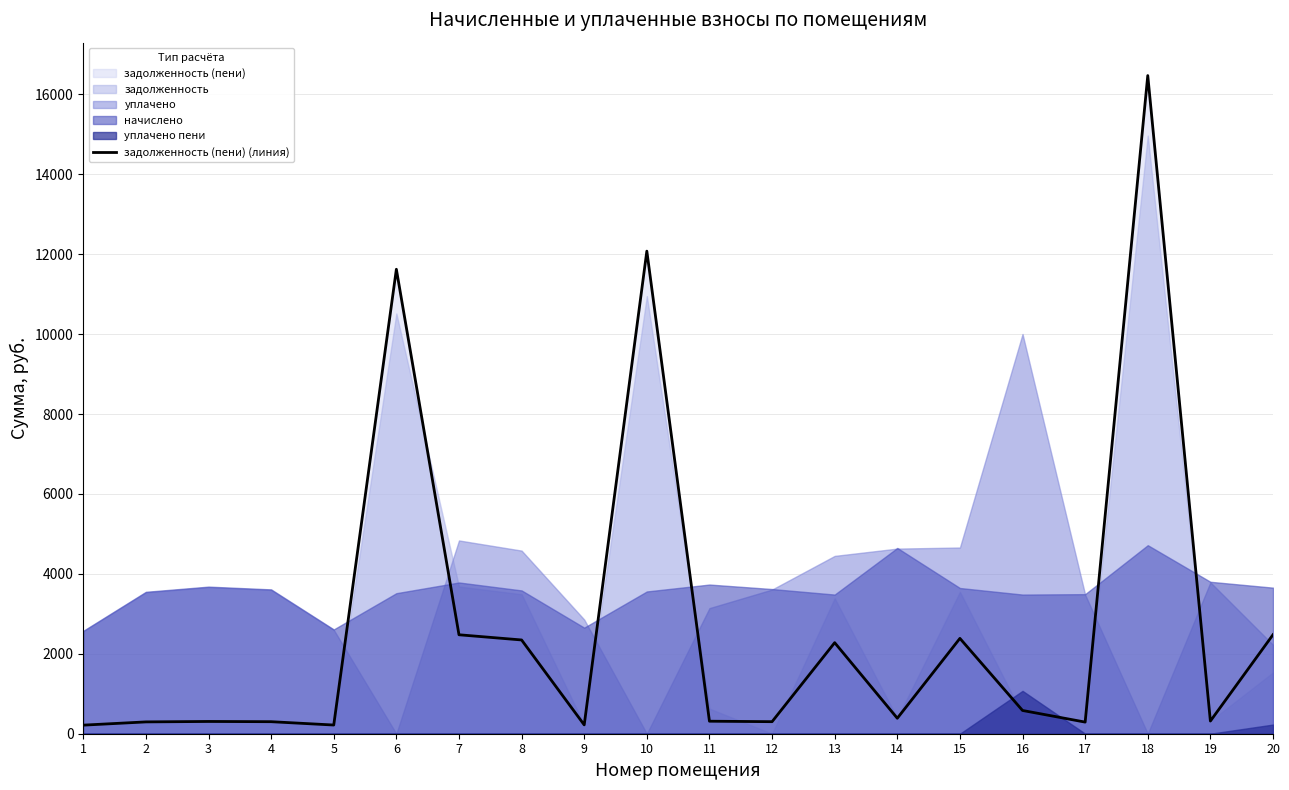

True or false: the data has more than 1 interior local peaks.

True